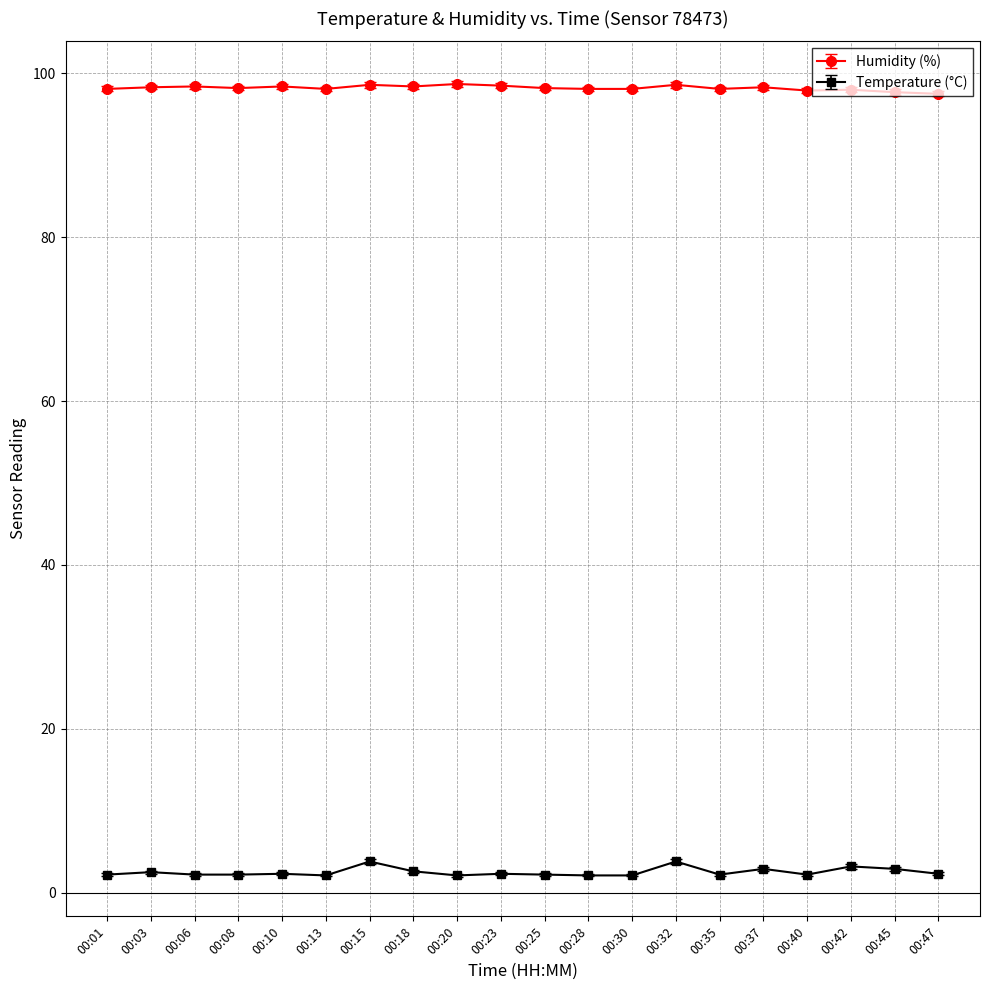

The value of Humidity (%) at 00:03 is 98.3. True or false?

True